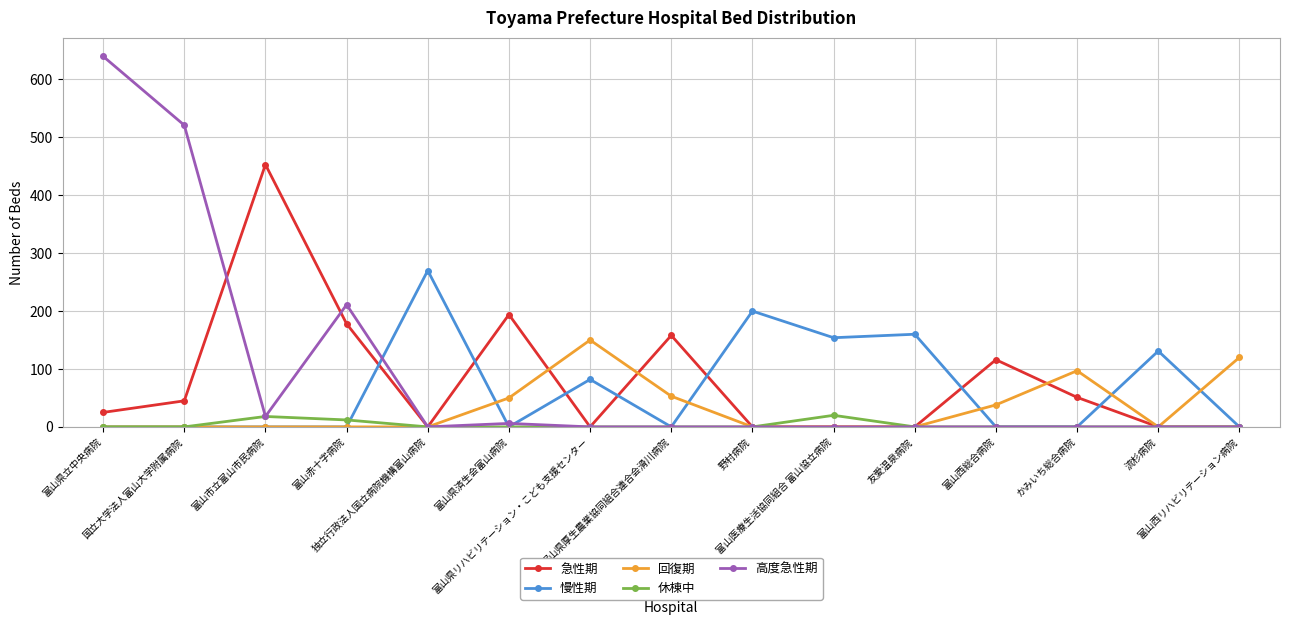

List the series in order of their peak value, highest first.

高度急性期, 急性期, 慢性期, 回復期, 休棟中